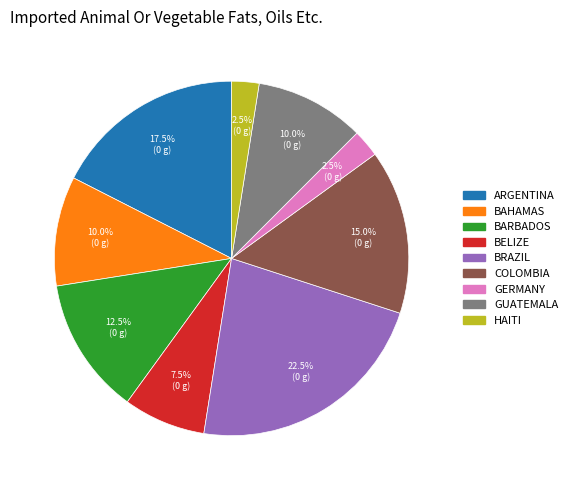

Is there any slice that represents more than half of the pie?

No